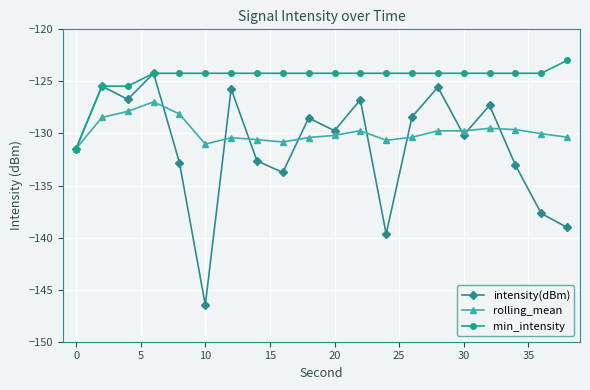

In intensity(dBm), how many points are lower than both neighbors (excluding endpoints)?

6